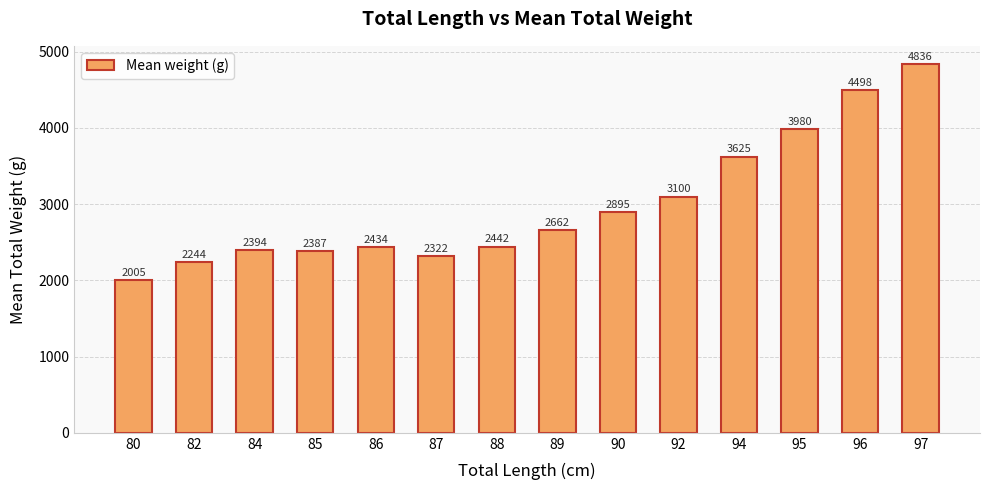

At which category does the chart reach its peak across all series?

97